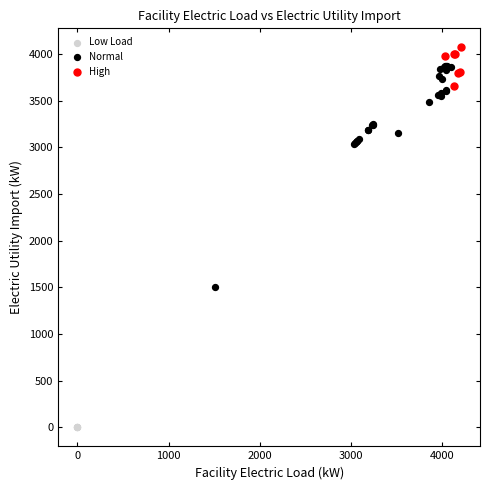

Which series reaches the minimum Y coordinate?

Low Load